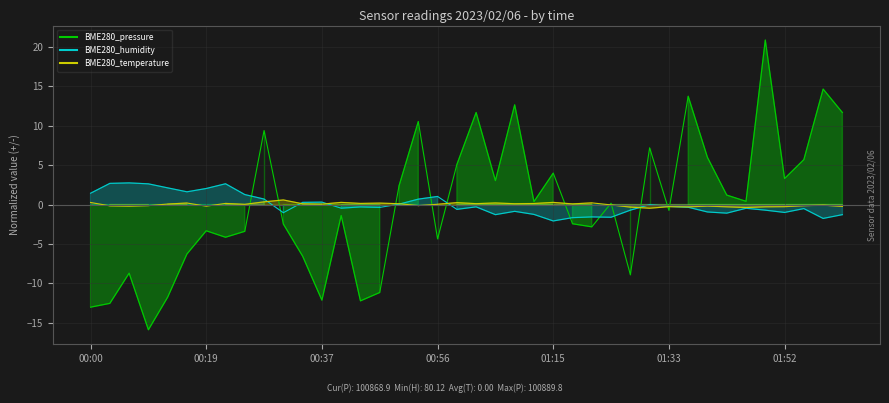

True or false: BME280_humidity has more than 0 interior local peaks.

True